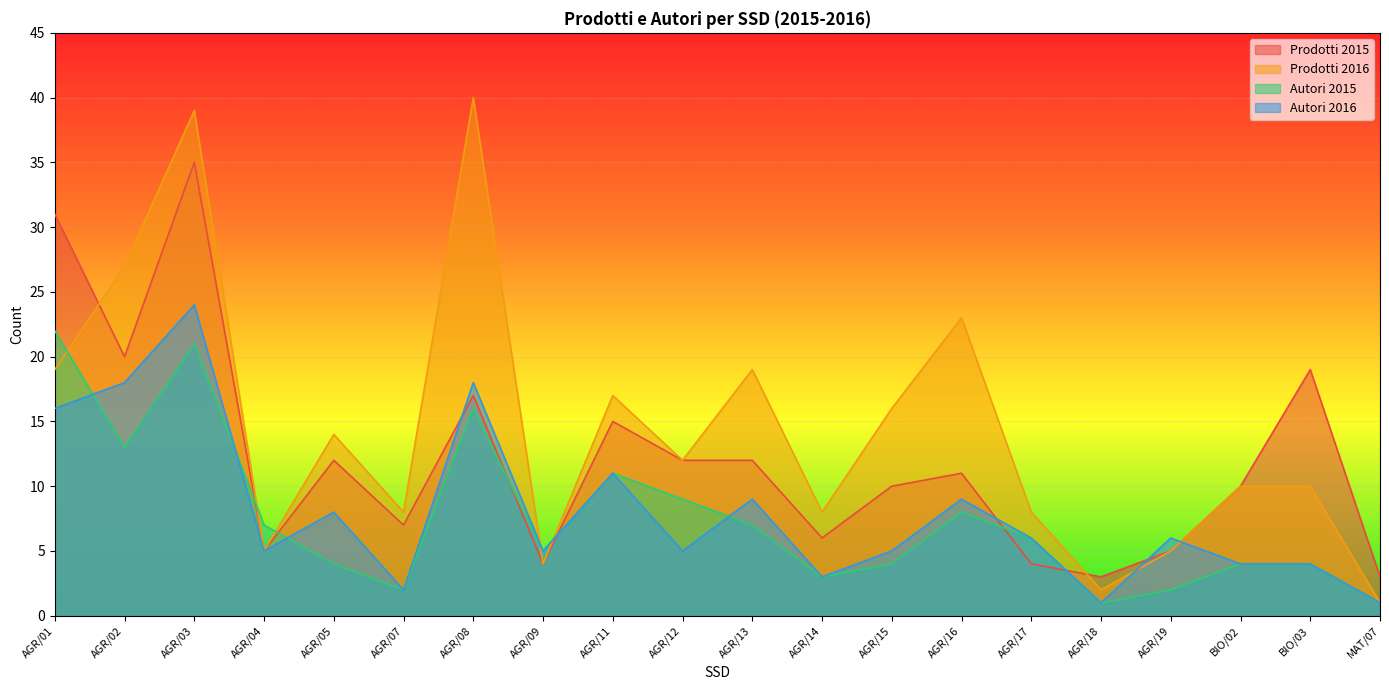

Does the chart display data point markers on the line(s)?

No